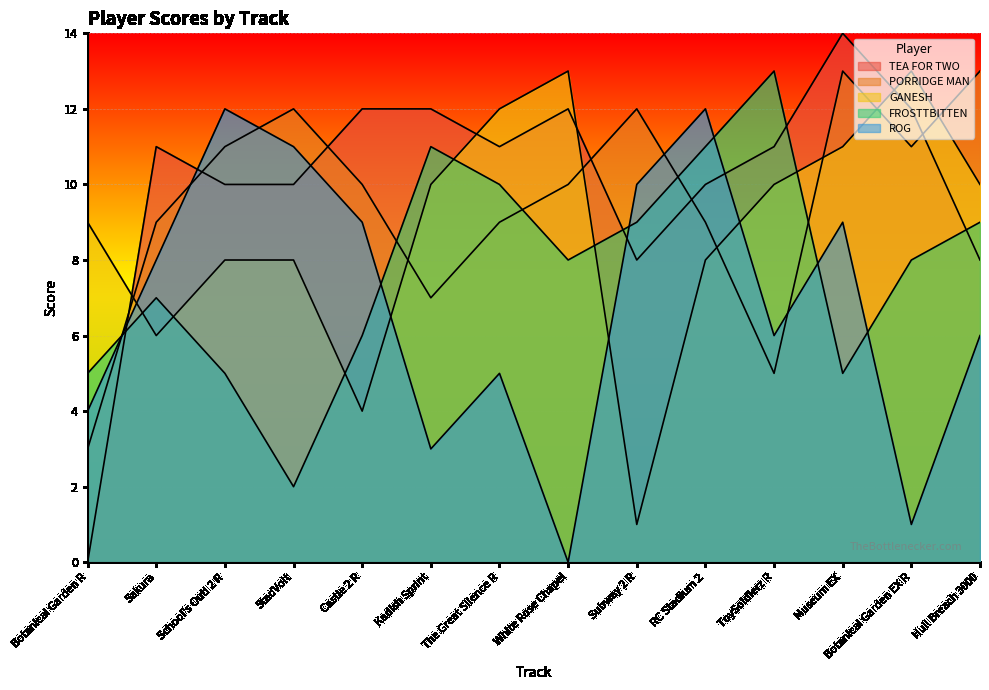

What is the label of the 13th point from the left?

Botanical Garden EX R